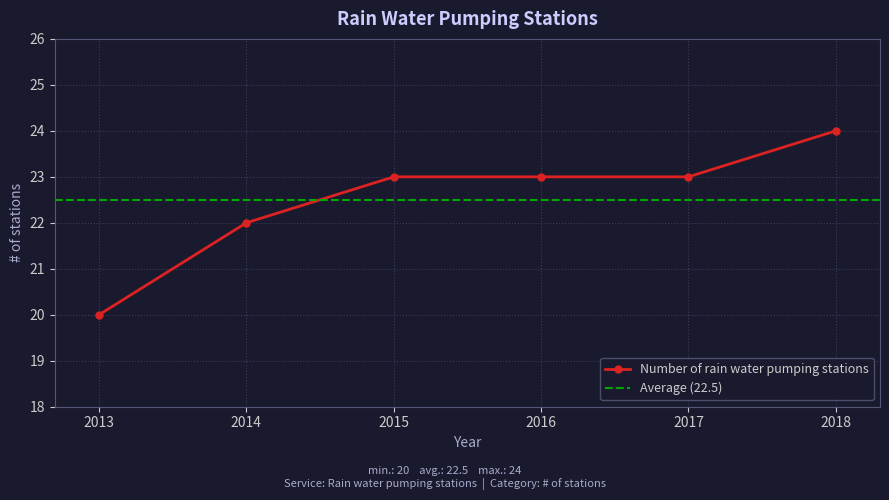

How many lines are shown in the chart?

1